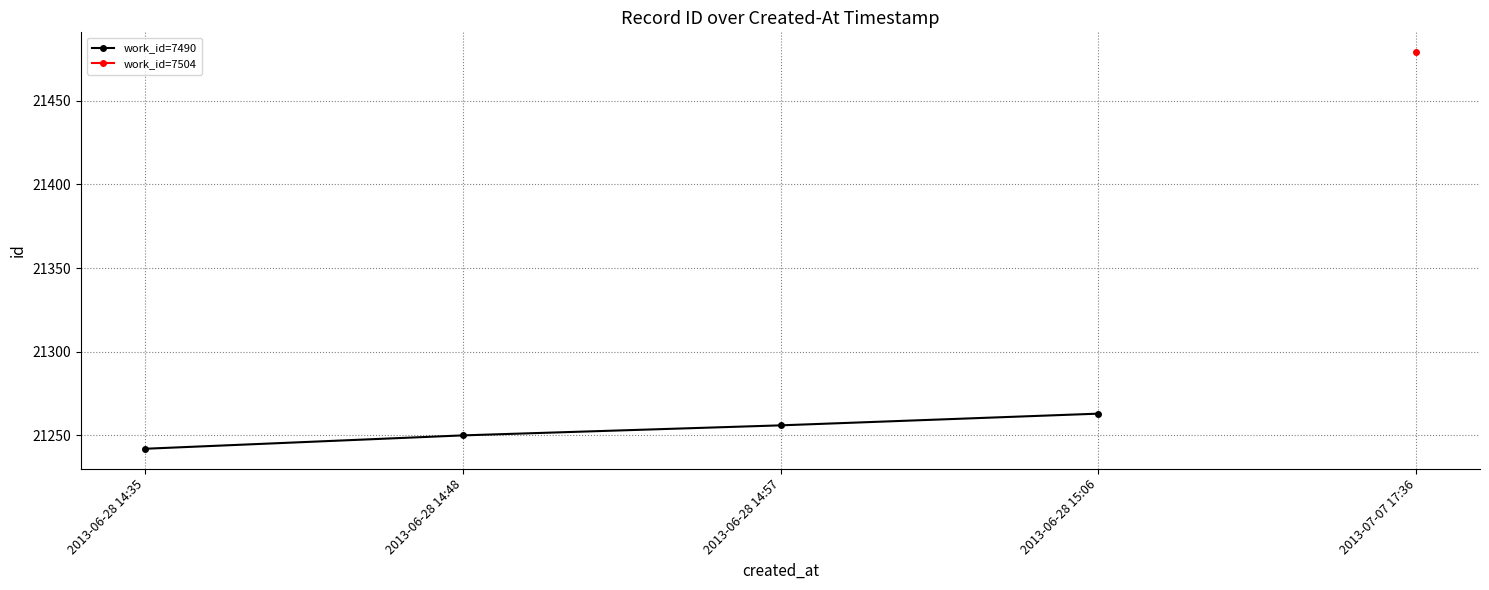

What is the sum of all values?

85011